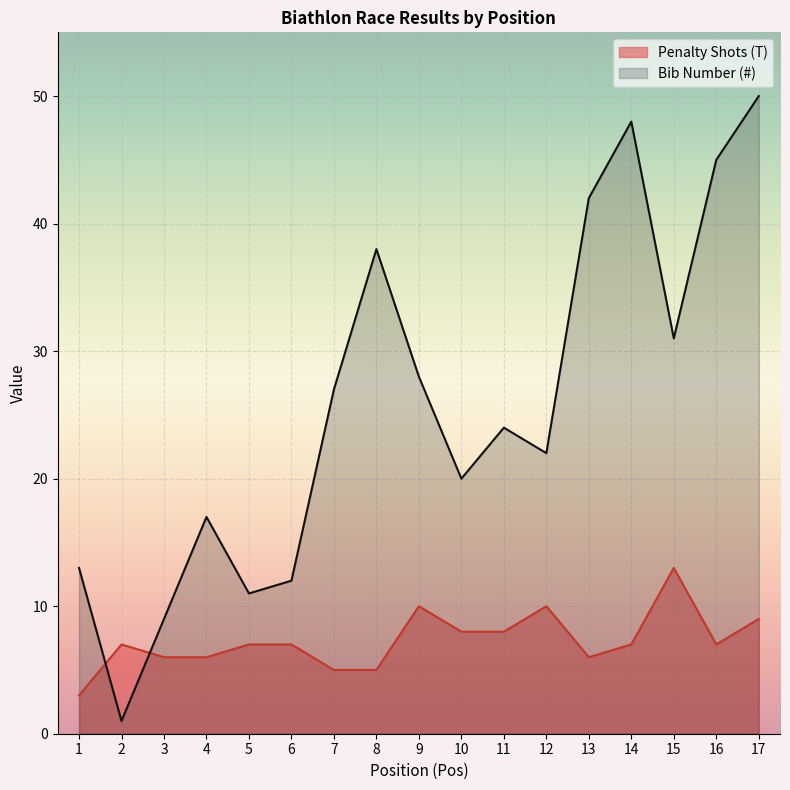

The Penalty Shots (T) series shows 2 at 17. True or false?

False